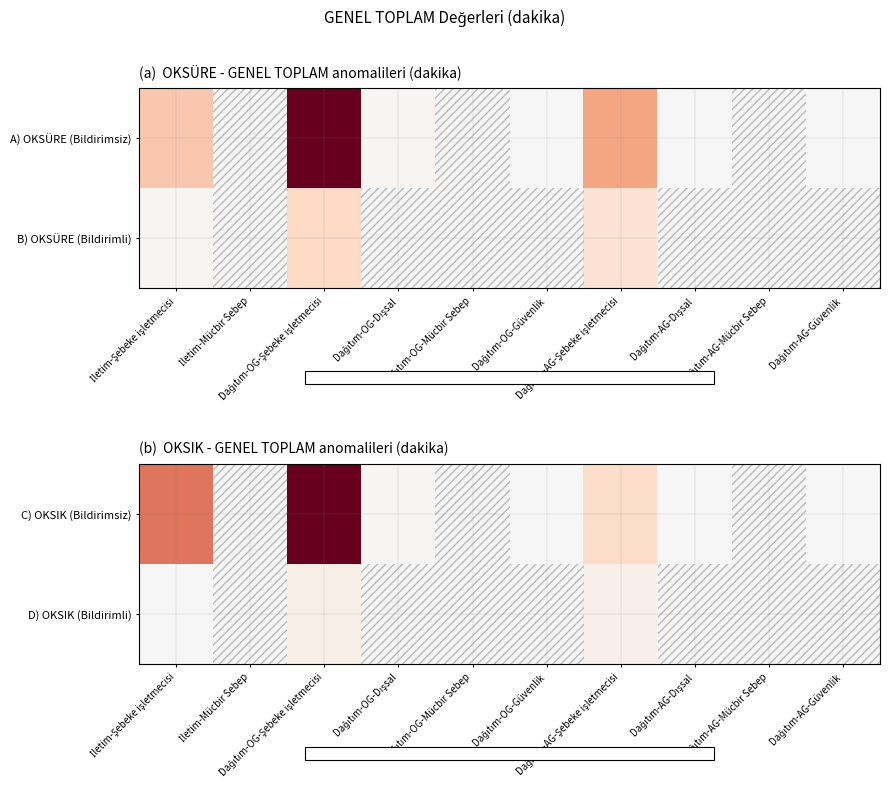

At how many categories does at least one series exceed 0?

7